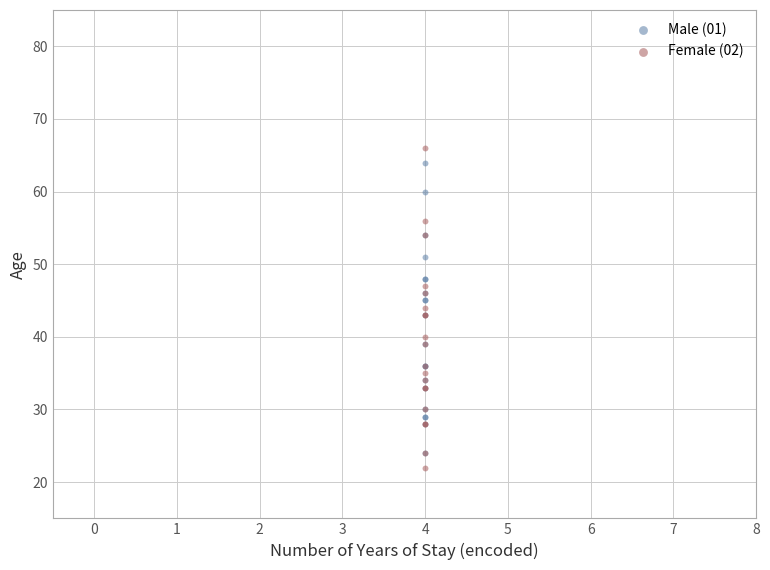

Which series contains the lowest Y value?

Female (02)